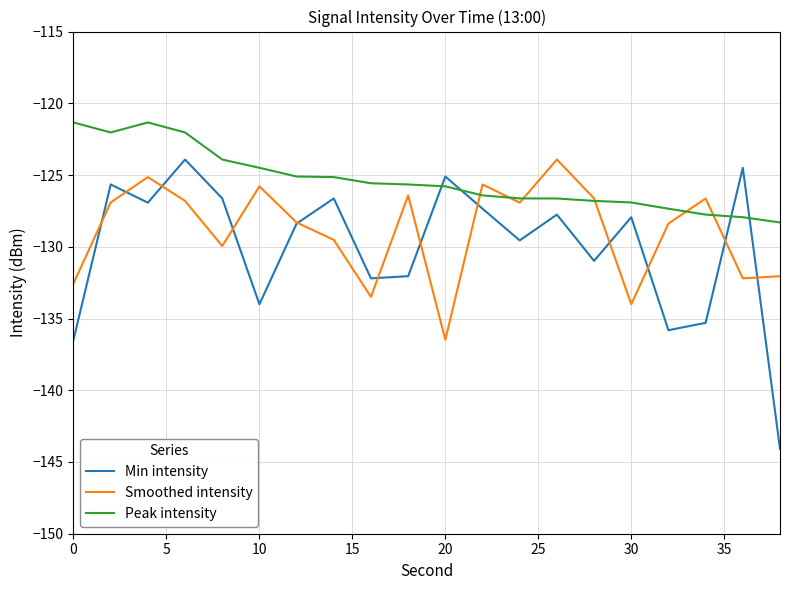

What is the average value of the Peak intensity series?

-125.4